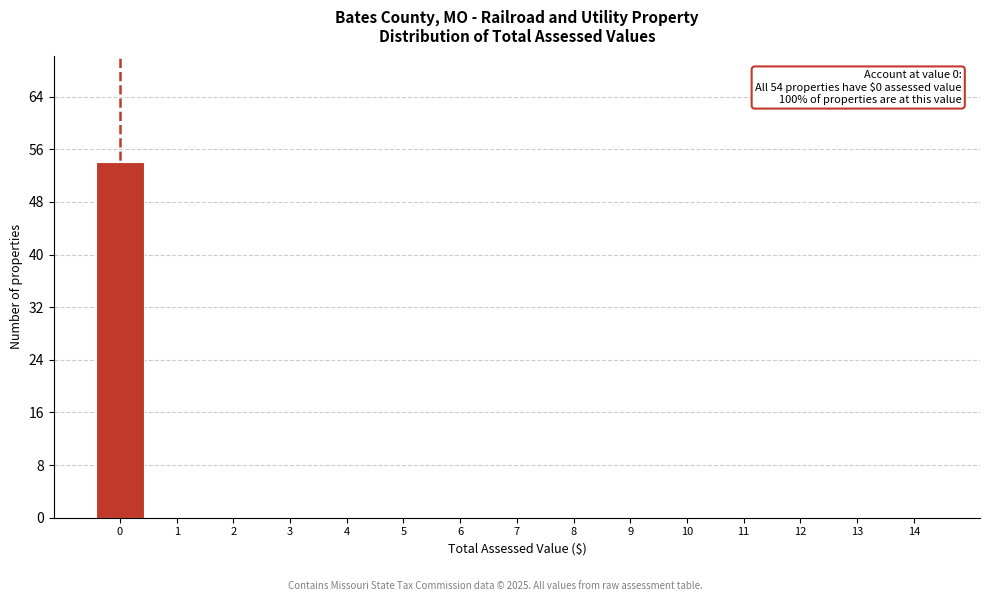

Over which range of the x-axis is the bar tallest?

-0.5 to 0.5